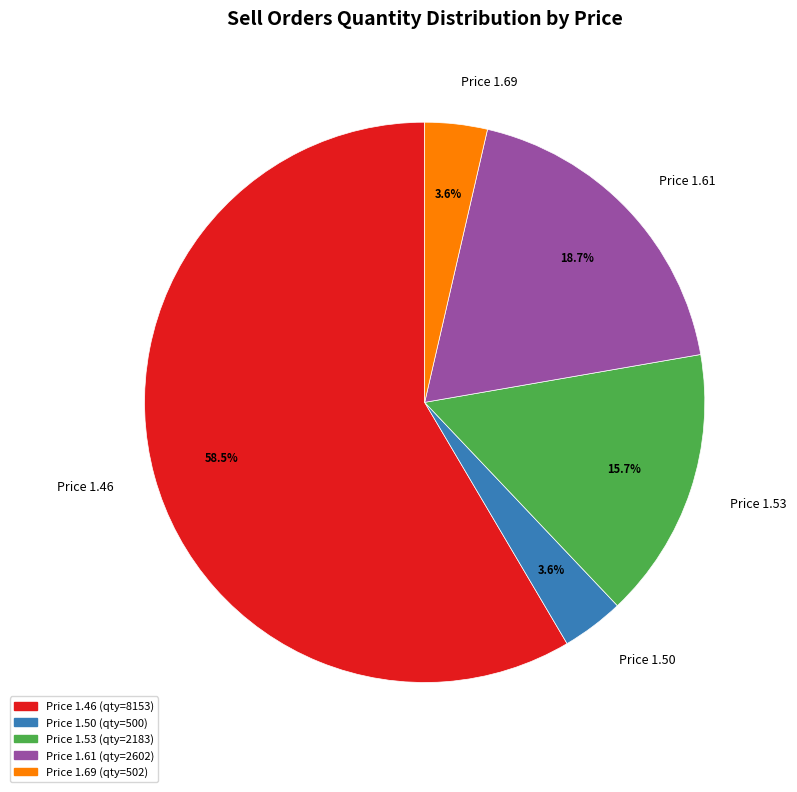

Approximately how many times larger is the value at Price 1.61 compared to Price 1.53?

1.2